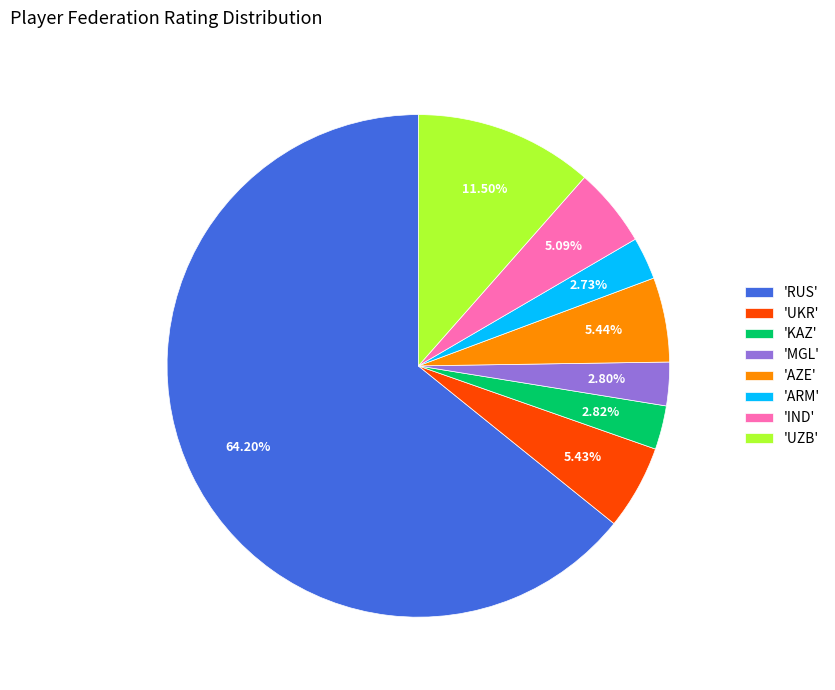

To the nearest percent, what is the difference between the largest and smallest slice percentages?

61%